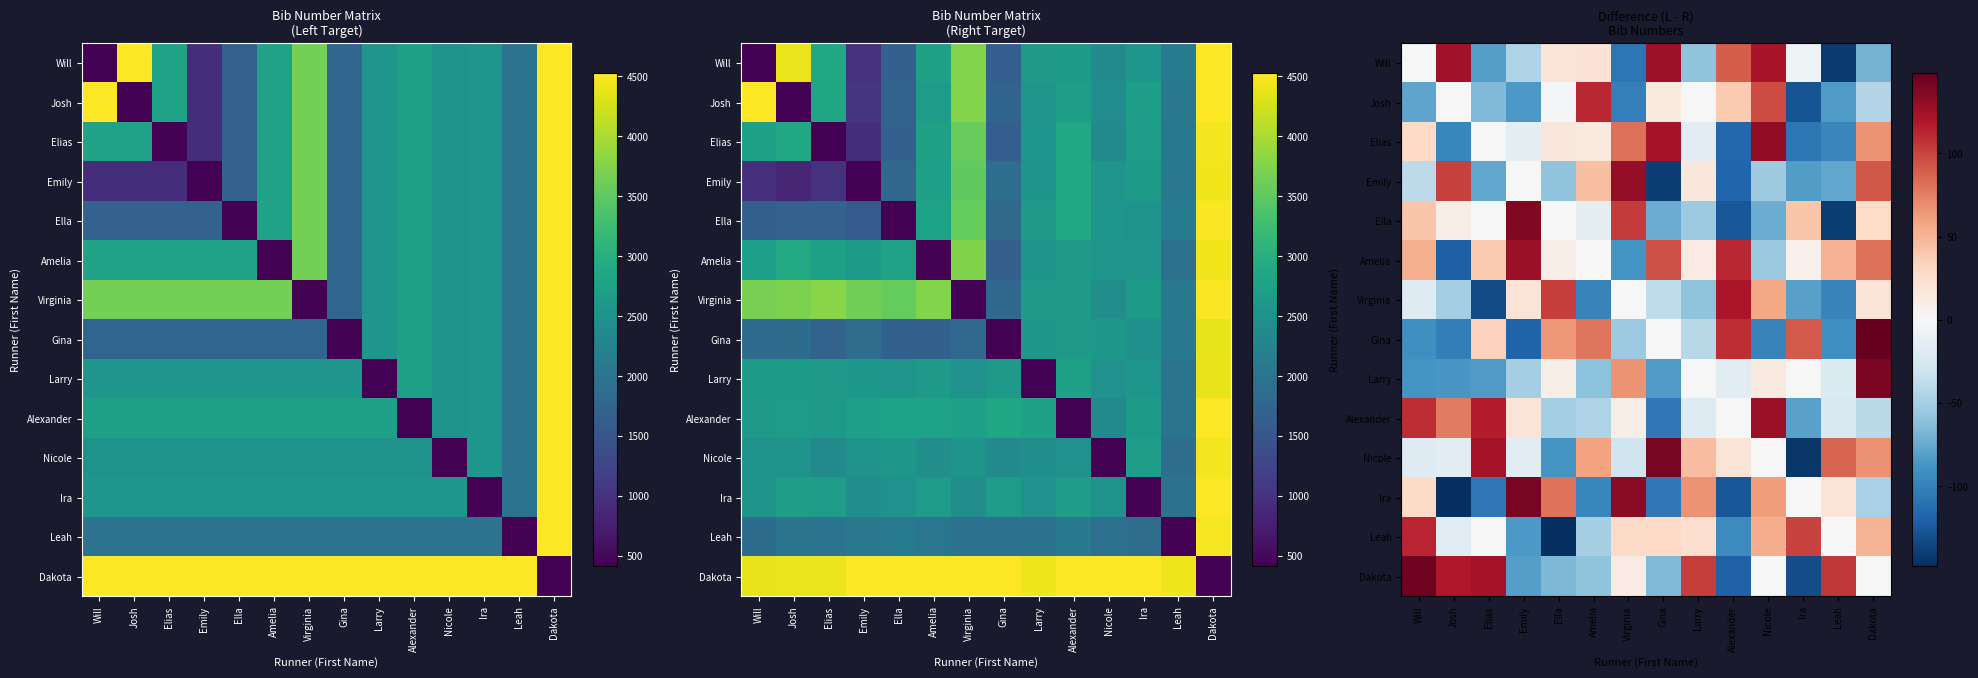

What is the greatest value displayed?

148